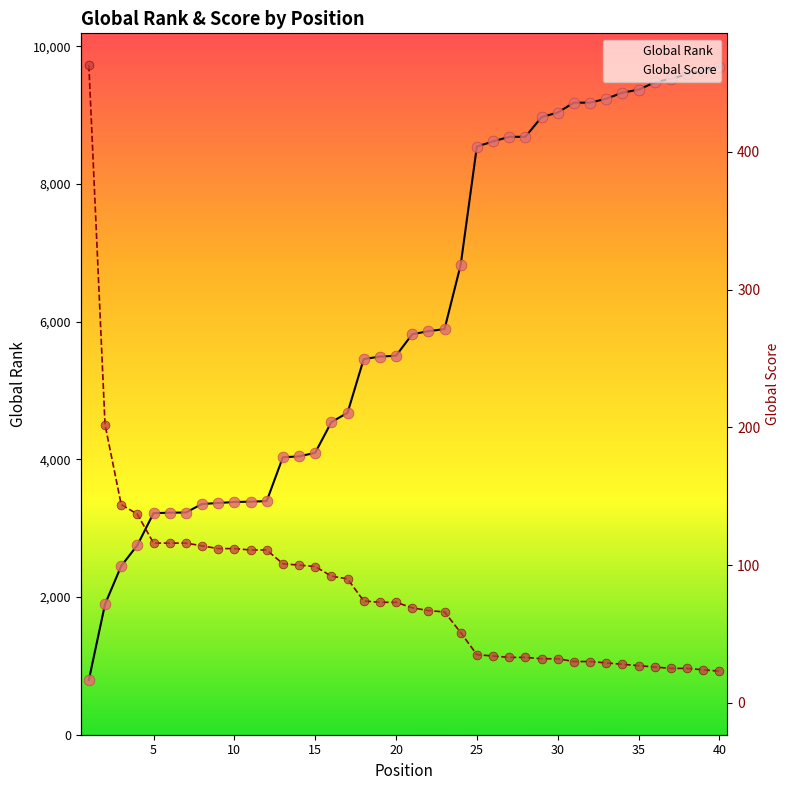

At which category is the sum across all series the highest?

39